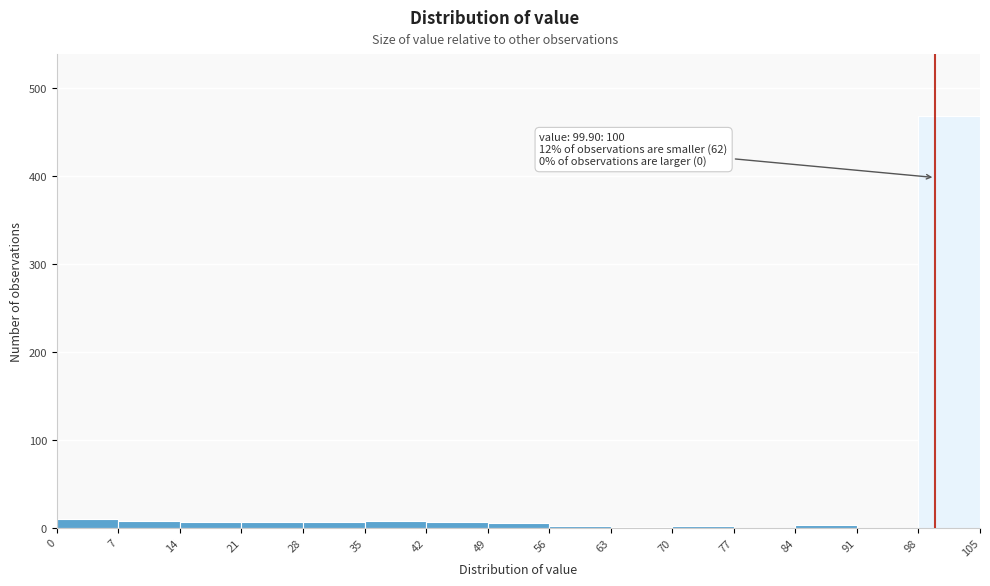

Which range on the x-axis has the tallest bar?

98 to 105